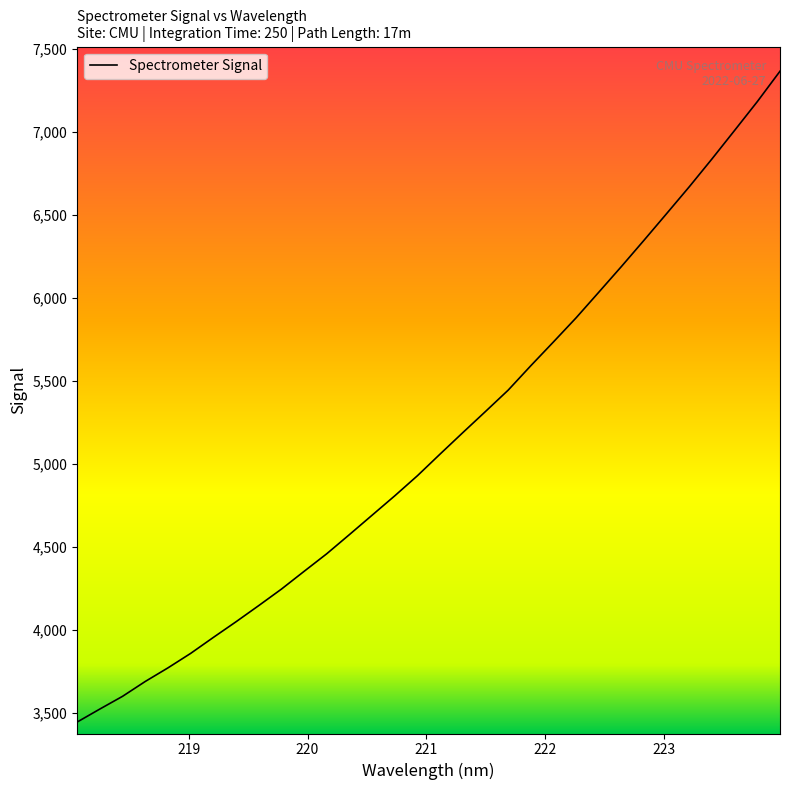

What is the difference between the maximum and minimum values?

3918.5